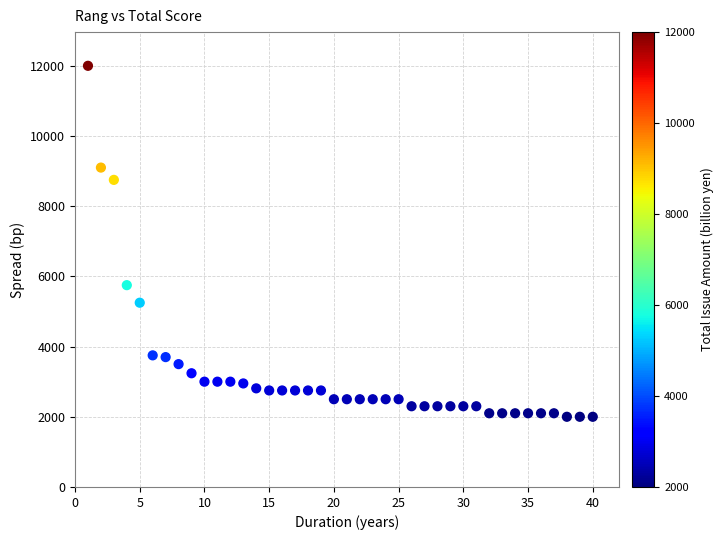

What is the range of X values (max minus min)?

39